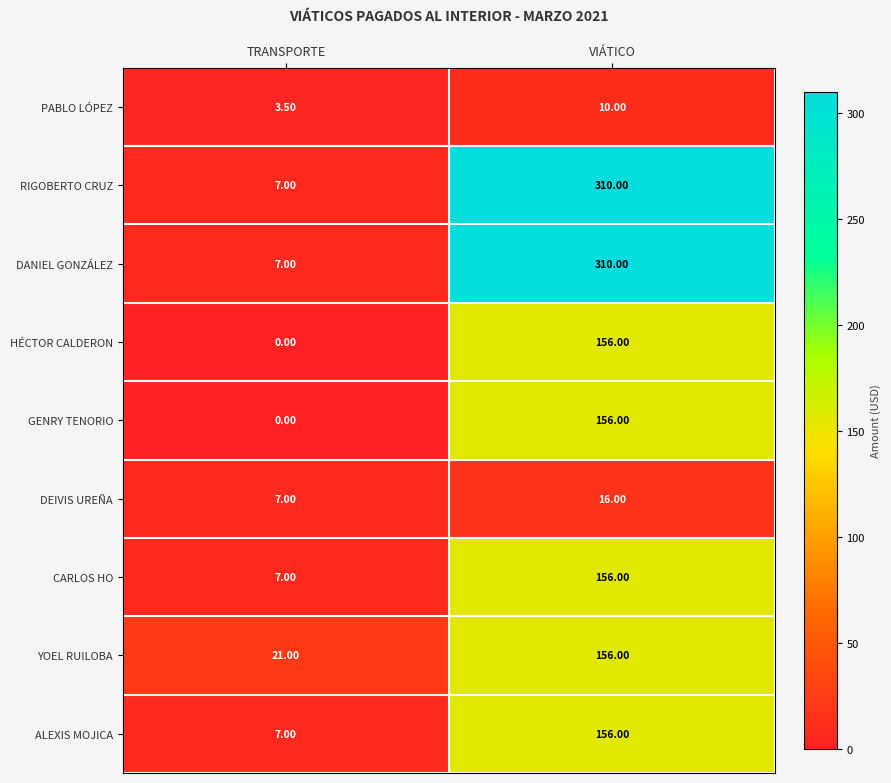

How many distinct data groups are displayed?

9